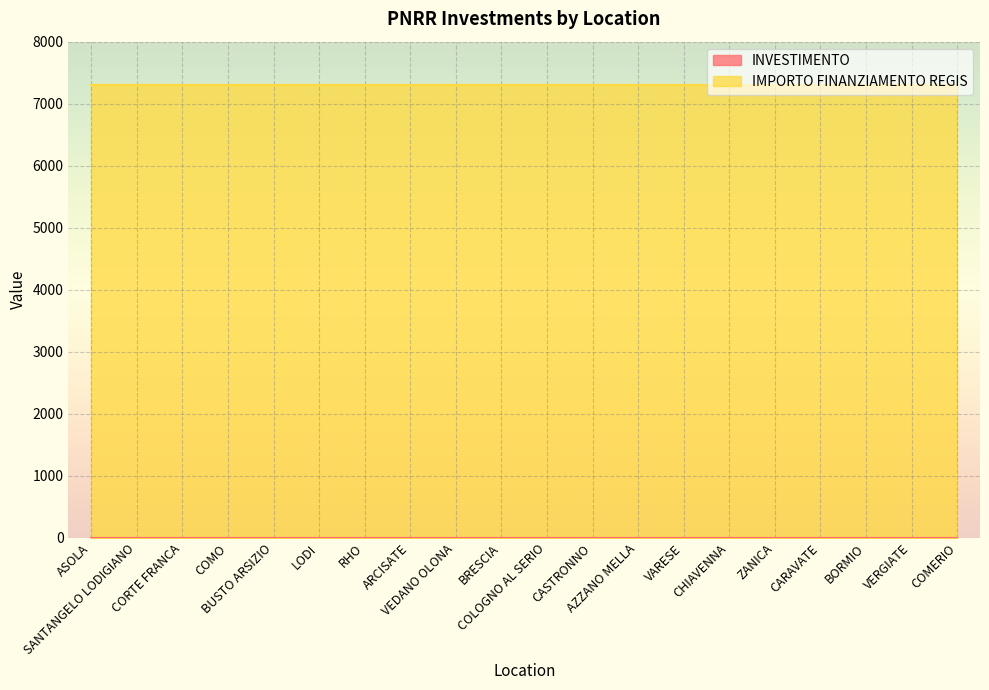

Which series has the largest total across all categories?

IMPORTO FINANZIAMENTO REGIS